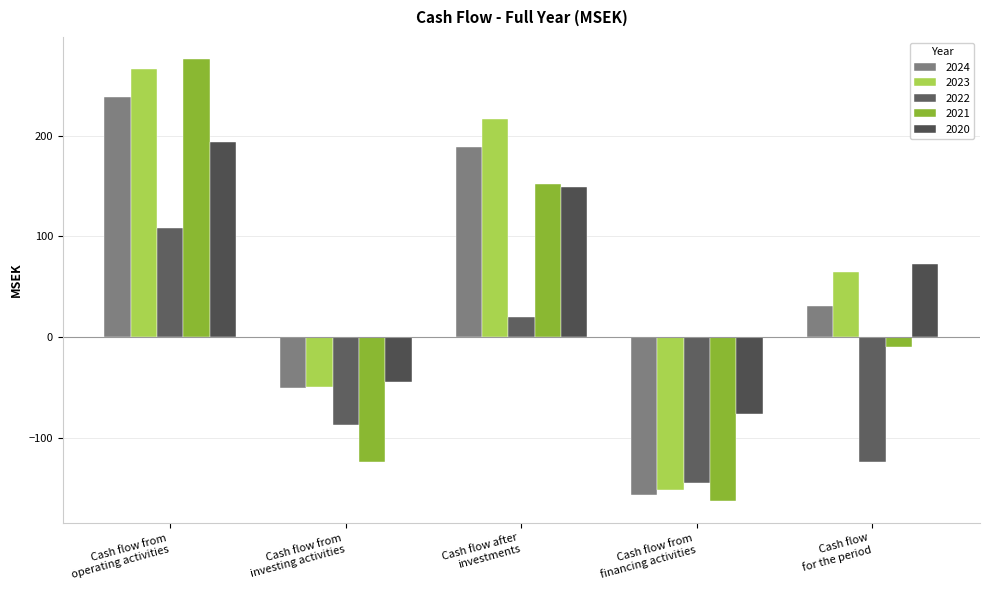

Reading left to right, what are all the values shown in this chart?

2024: 238.4	-50.2	188.2	-157.0	31.2
2023: 266.1	-49.5	216.6	-151.8	64.8
2022: 107.8	-87.4	20.4	-144.5	-124.1
2021: 275.9	-123.7	152.2	-162.5	-10.3
2020: 193.7	-44.8	148.9	-76.4	72.5